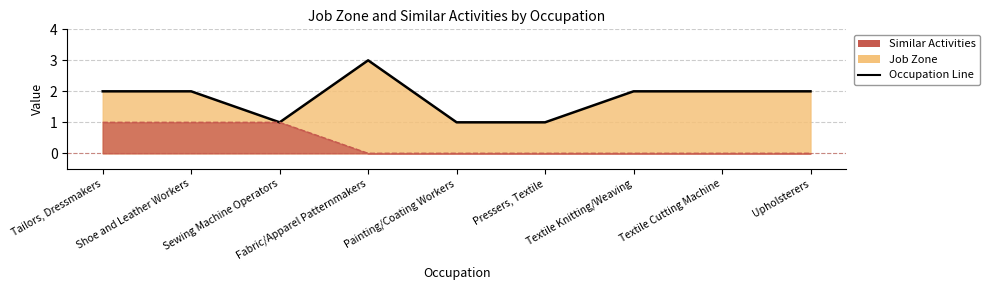

Reading left to right, list all the values displayed in this chart.

Job Zone: 2	2	1	3	1	1	2	2	2
Similar Activities: 1	1	1	0	0	0	0	0	0